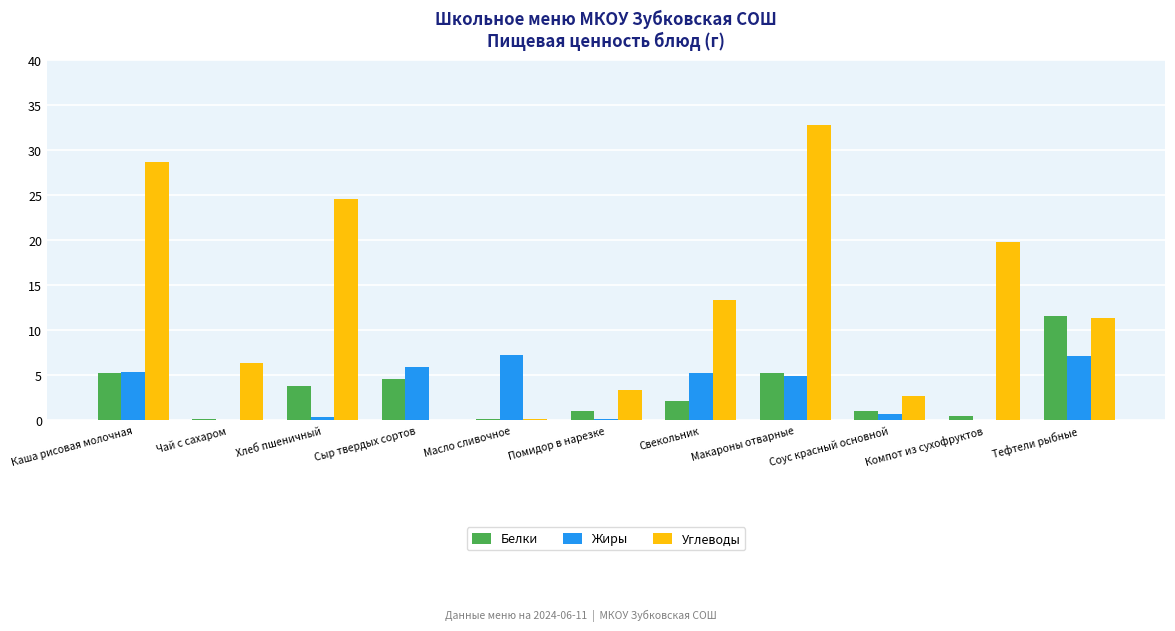

Is it true that Углеводы equals 13.4 at Свекольник?

True